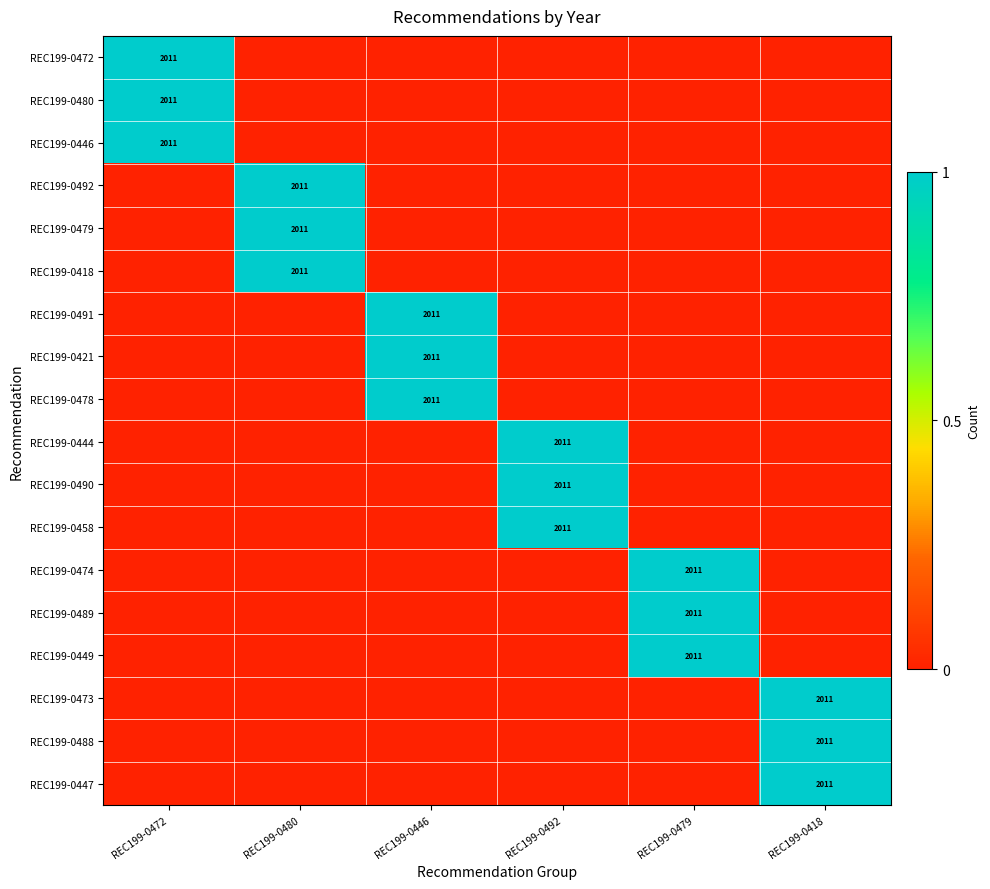

Which has a higher value, REC199-0472 or REC199-0479?

REC199-0472